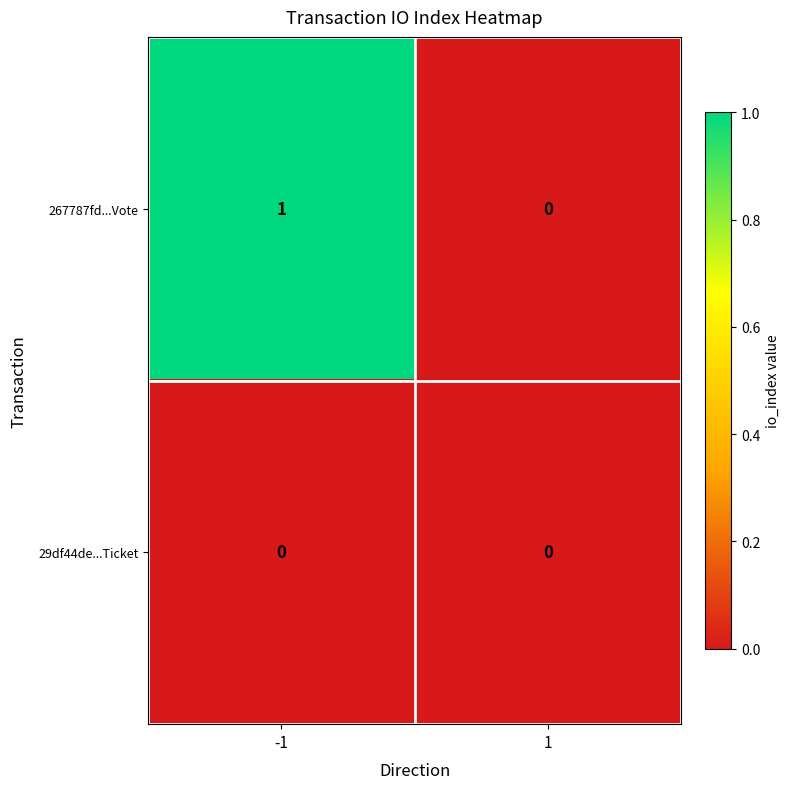

Which series has the widest spread of values?

267787fd...Vote